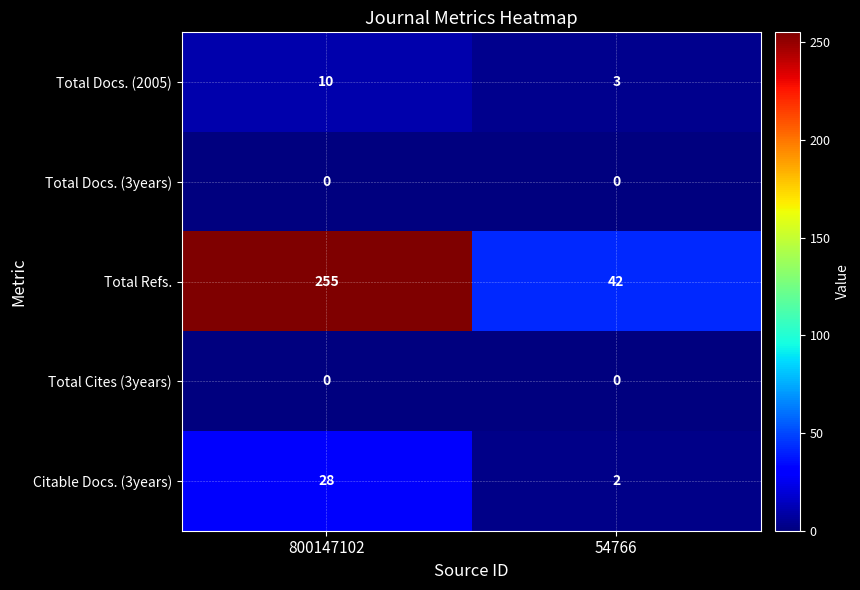

Reading left to right, list all the values displayed in this chart.

Total Docs. (2005): 800147102=10	54766=3
Total Docs. (3years): 800147102=0	54766=0
Total Refs.: 800147102=255	54766=42
Total Cites (3years): 800147102=0	54766=0
Citable Docs. (3years): 800147102=28	54766=2